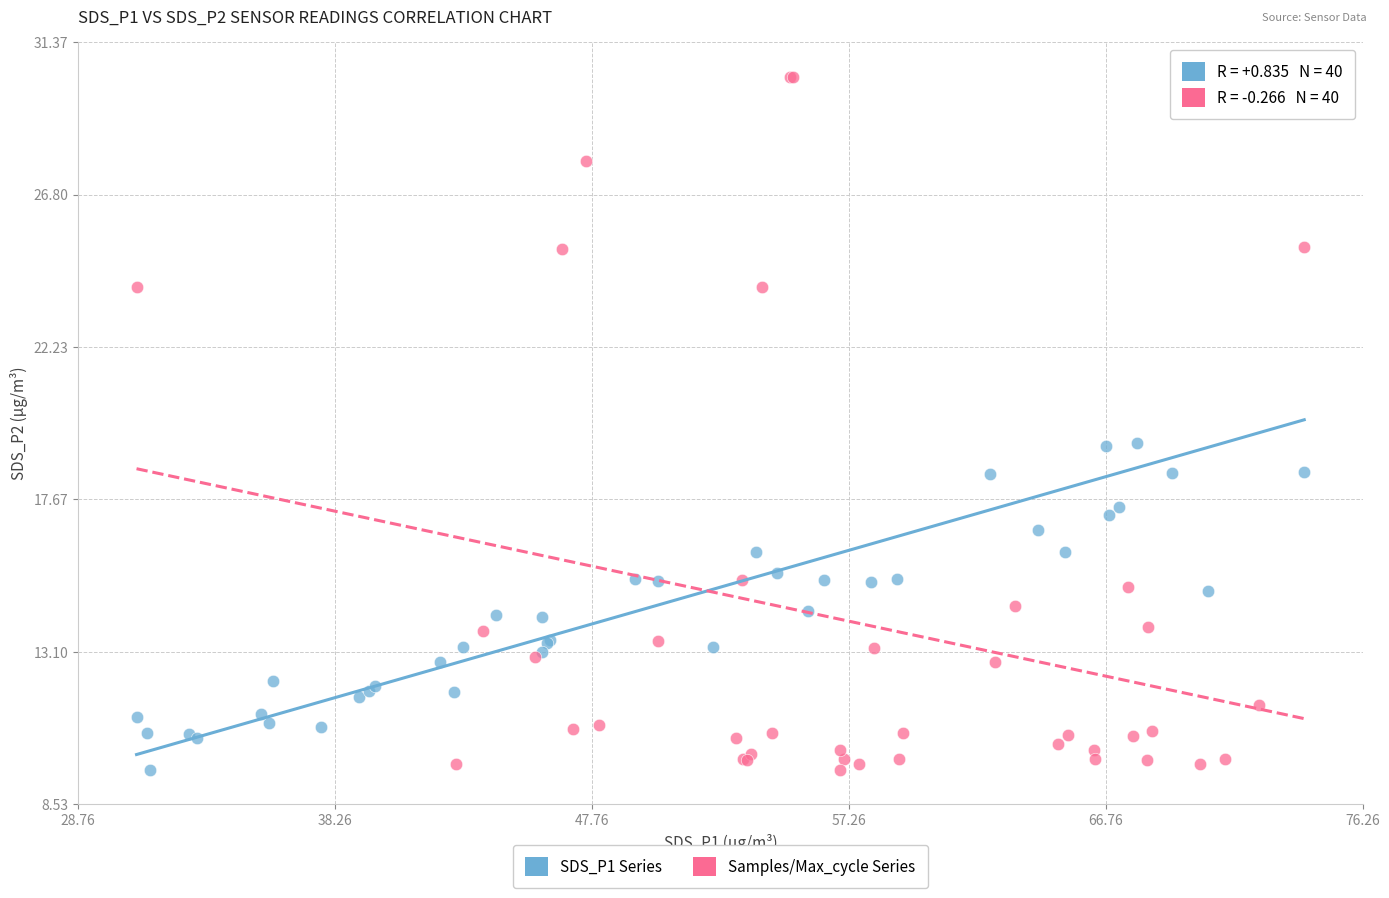

What are all the series names shown in the legend?

SDS_P1 Series, Samples/Max_cycle Series